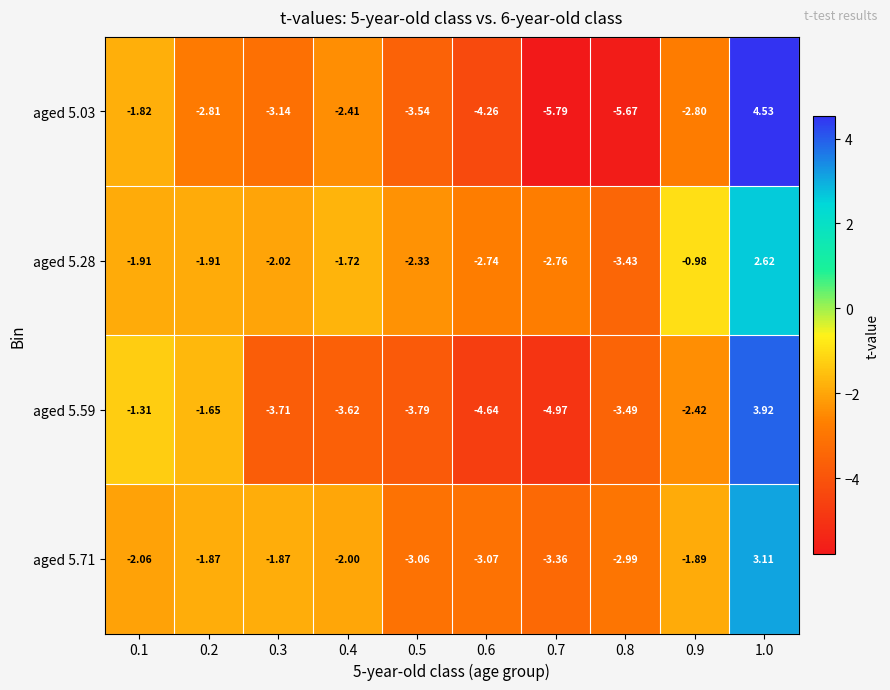

How many negative values does the aged 5.59 series have?

9